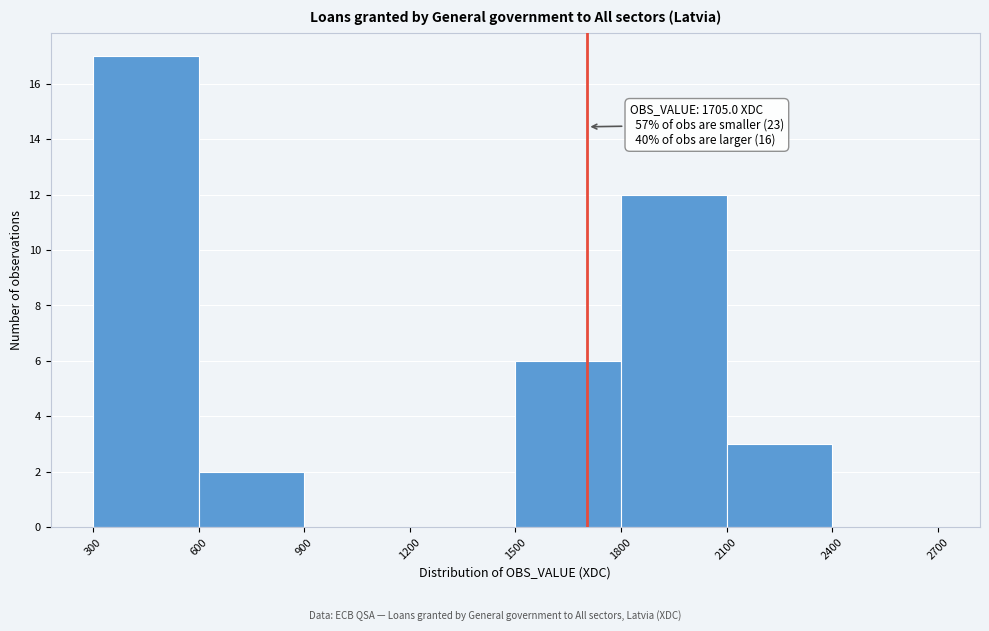

Over which range of the x-axis is the bar tallest?

300 to 600